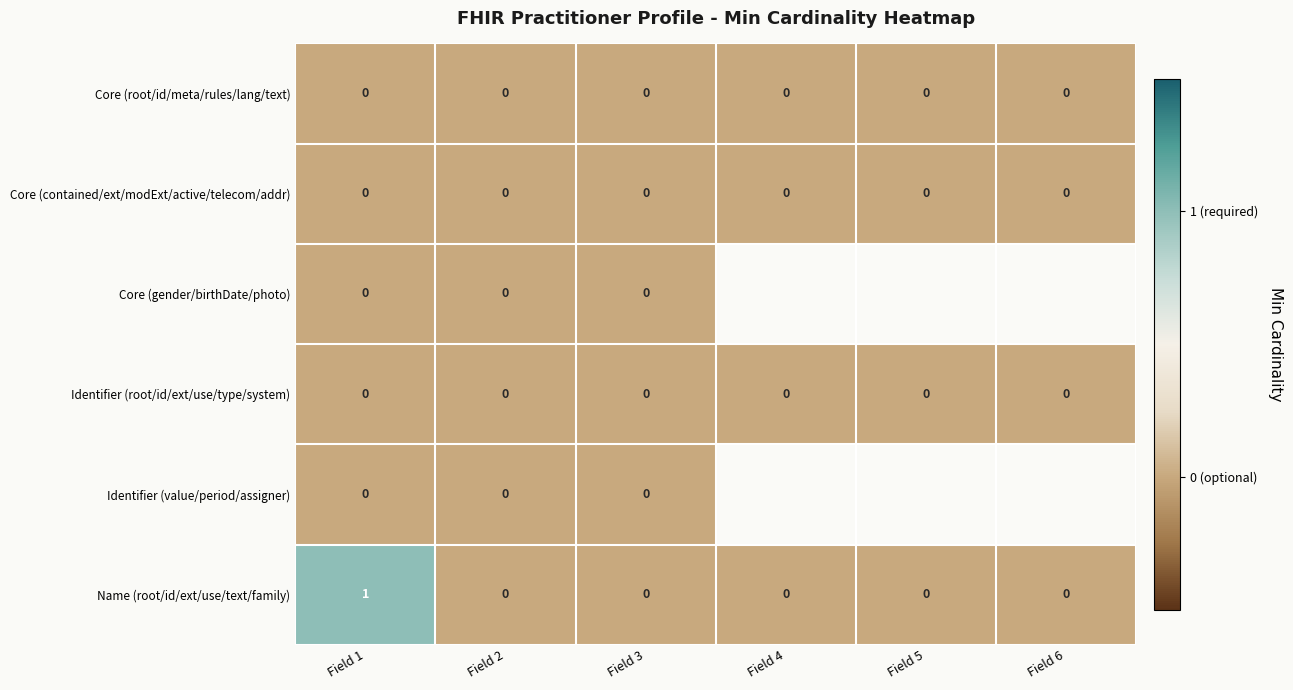

The Name (root/id/ext/use/text/family) series shows 0 at Field 4. True or false?

True